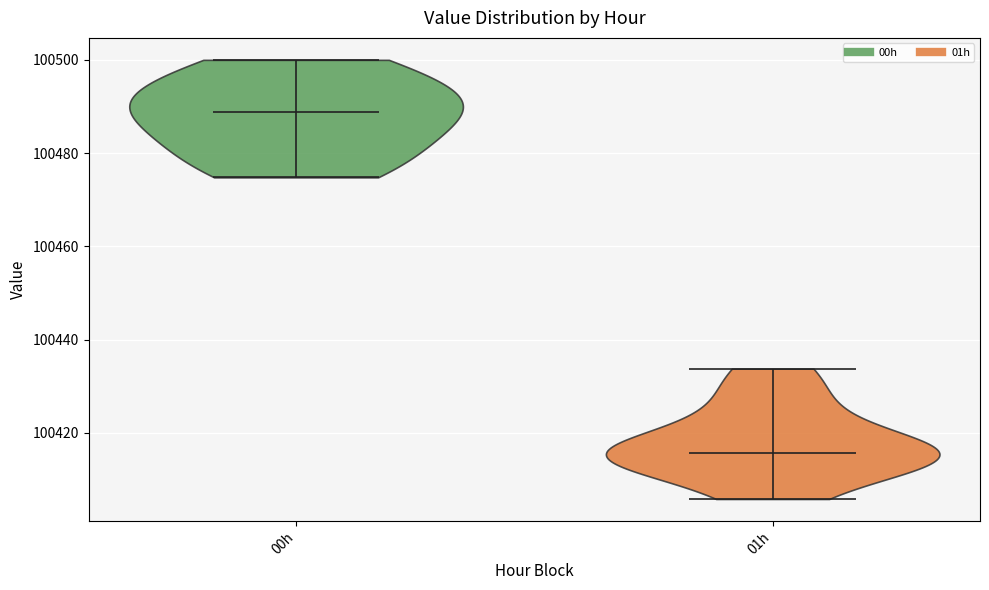

Which violin has the highest median line?

00h